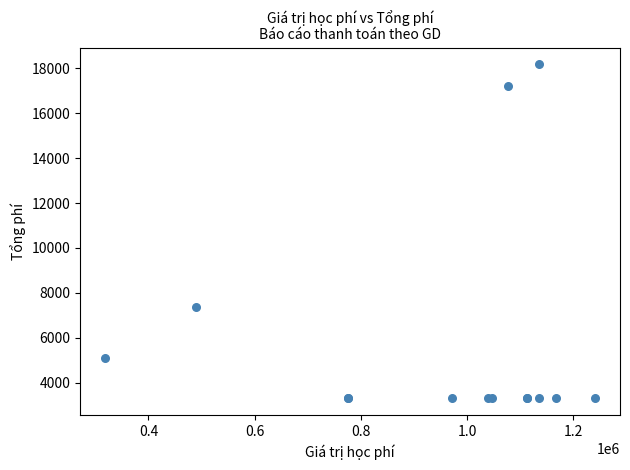

What Y value in the scatter plot is closest to 10742?

7350